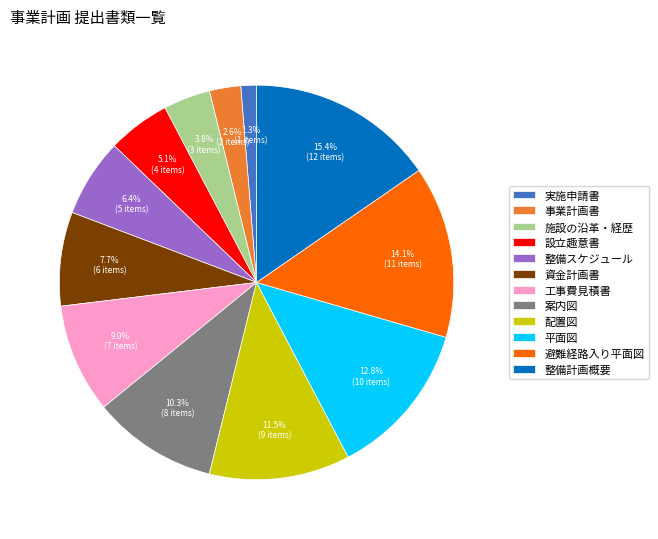

To the nearest percent, what is the difference between the largest and smallest slice percentages?

14%